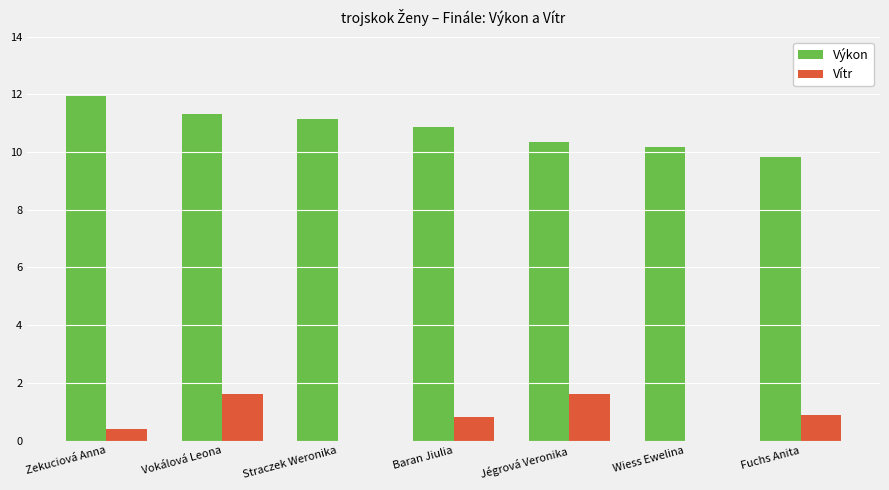

What is the sum of all Výkon values?

75.7